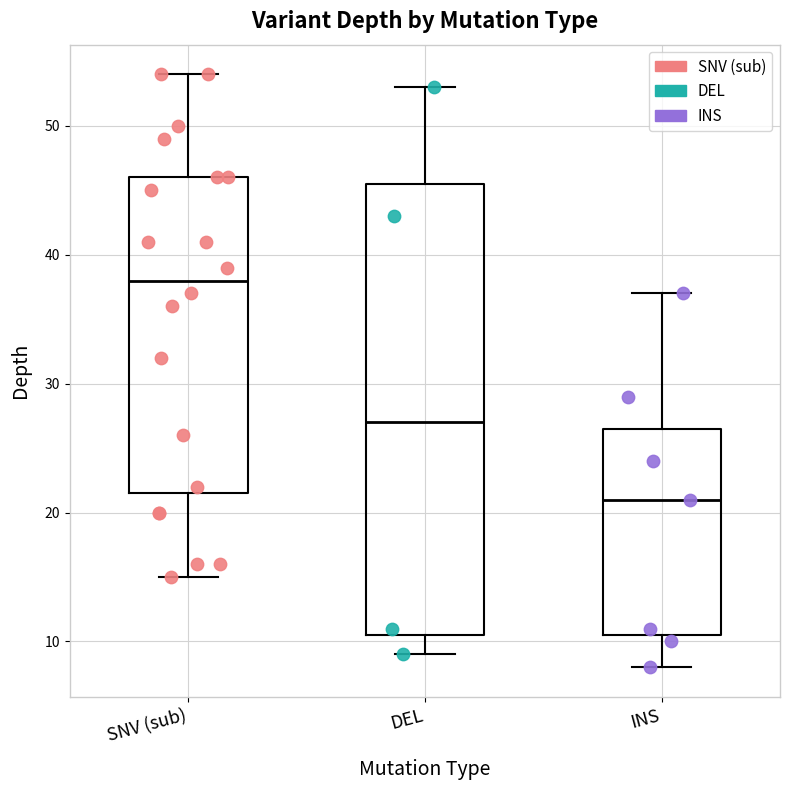

Reading left to right, transcribe this box plot: for each box, give where its median line is, the range the box spans, and where its two whiskers end, as read against the y-axis. The values are not printed on the chart, so give them approximately, as read against the axis.

SNV (sub): median 38, box 22 to 46, whiskers 15 to 54
DEL: median 27, box 11 to 46, whiskers 9 to 53
INS: median 21, box 11 to 27, whiskers 8 to 37